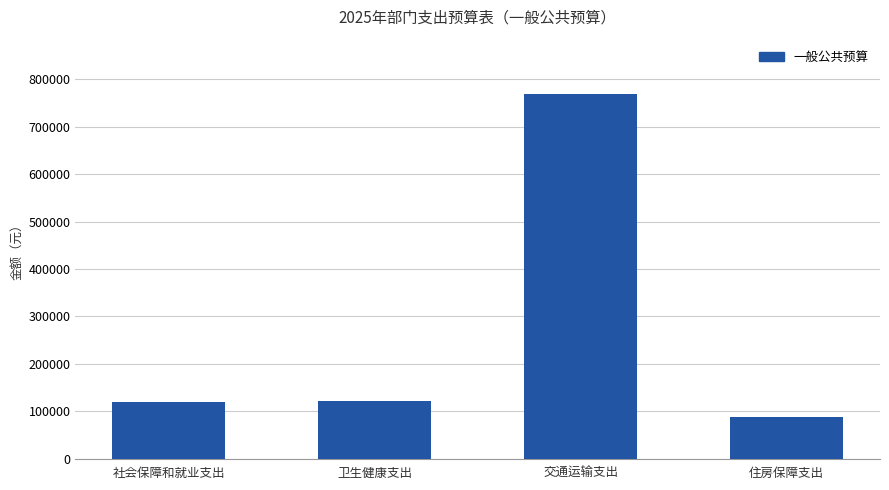

What is the maximum value shown in the chart?

768558.0